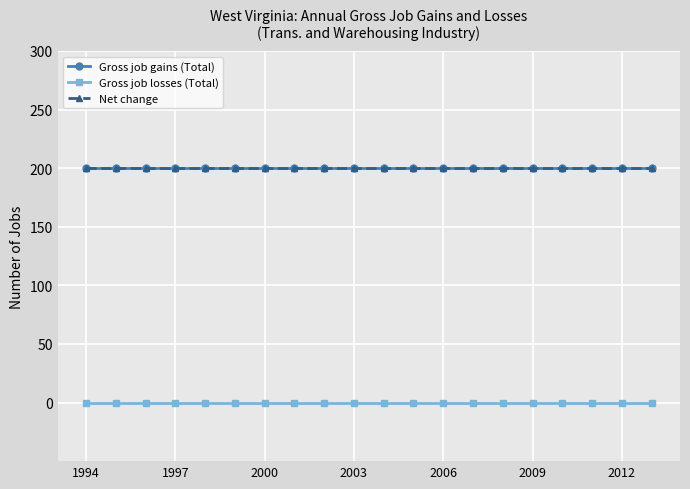

Reading left to right, what are all the values shown in this chart?

Gross job gains (Total): 200	200	200	200	200	200	200	200	200	200	200	200	200	200	200	200	200	200	200	200
Gross job losses (Total): 0	0	0	0	0	0	0	0	0	0	0	0	0	0	0	0	0	0	0	0
Net change: 200	200	200	200	200	200	200	200	200	200	200	200	200	200	200	200	200	200	200	200